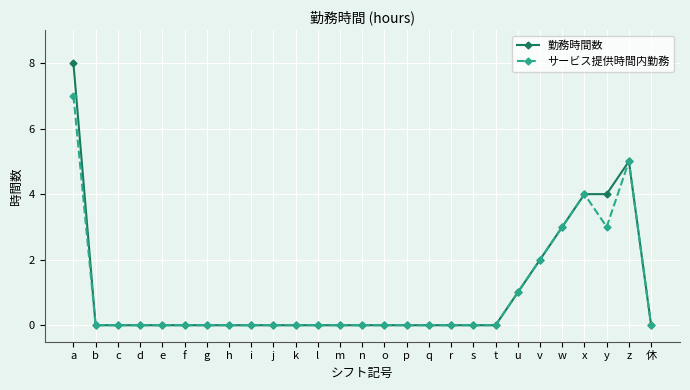

Reading left to right, what are all the values shown in this chart?

勤務時間数: a=8	b=0	c=0	d=0	e=0	f=0	g=0	h=0	i=0	j=0	k=0	l=0	m=0	n=0	o=0	p=0	q=0	r=0	s=0	t=0	u=1	v=2	w=3	x=4	y=4	z=5	休=0
サービス提供時間内勤務: a=7	b=0	c=0	d=0	e=0	f=0	g=0	h=0	i=0	j=0	k=0	l=0	m=0	n=0	o=0	p=0	q=0	r=0	s=0	t=0	u=1	v=2	w=3	x=4	y=3	z=5	休=0